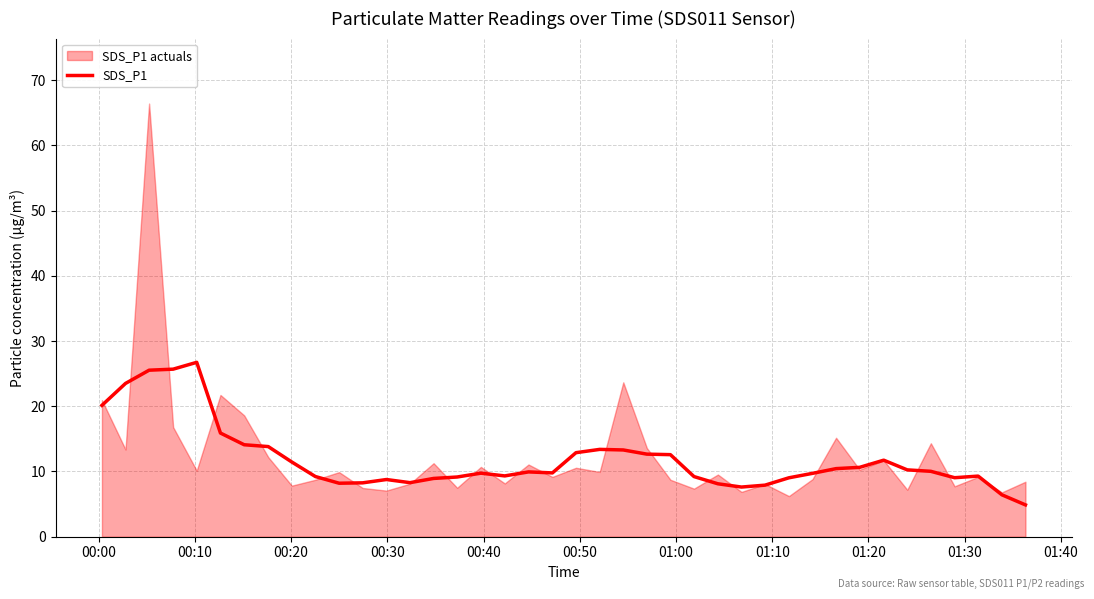

What is the minimum value for SDS_P1?

4.9